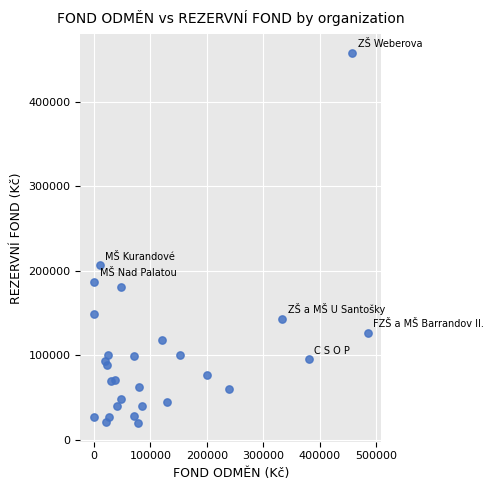

What Y value in the scatter plot is closest to 238789?

206214.9